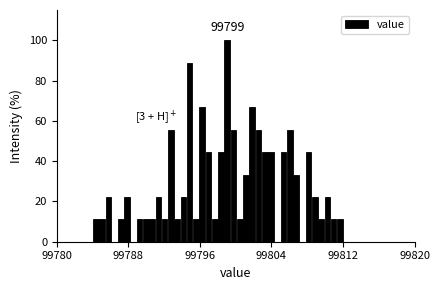

Around what value on the x-axis is the tallest bar? Give the approximate position of its centre, as read against the axis.

99799